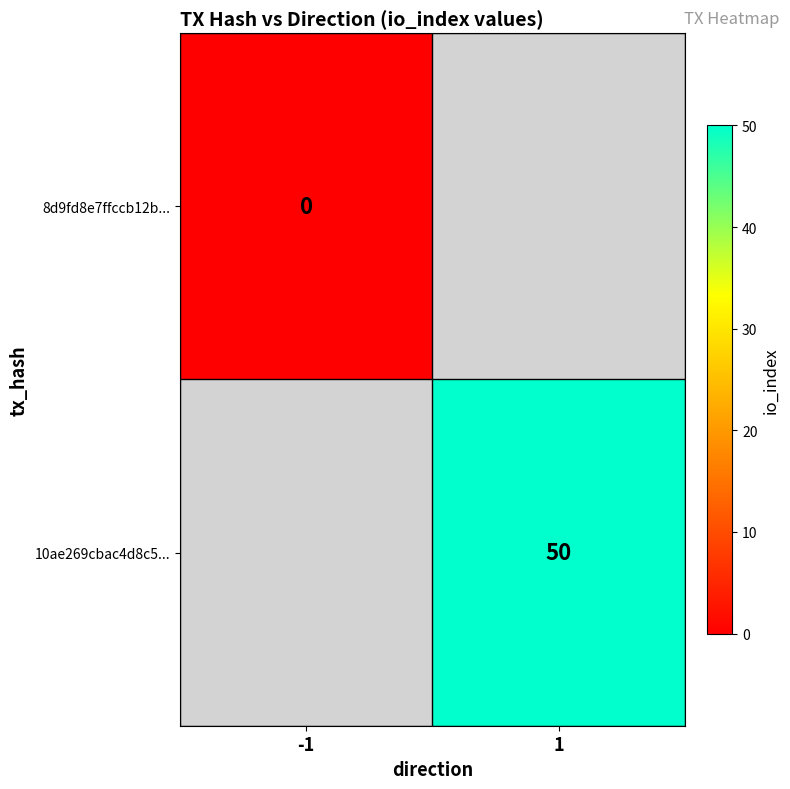

Rank the series by their maximum value, from lowest to highest.

8d9fd8e7ffccb12b..., 10ae269cbac4d8c5...